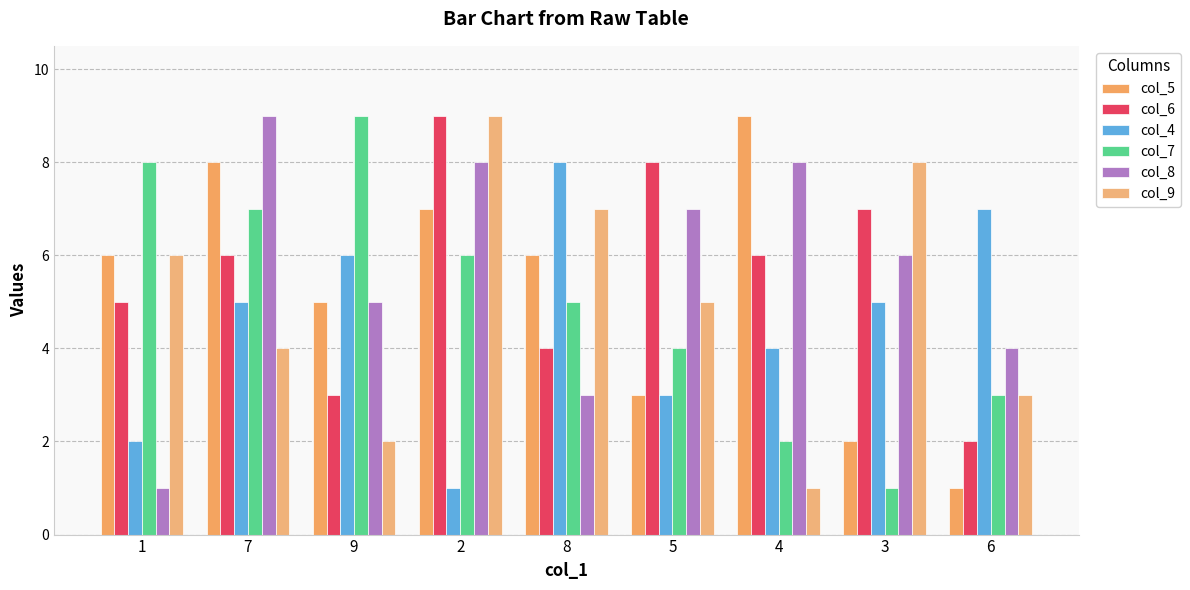

Is the value of col_7 at 7 greater than the value of col_8 at 2?

No